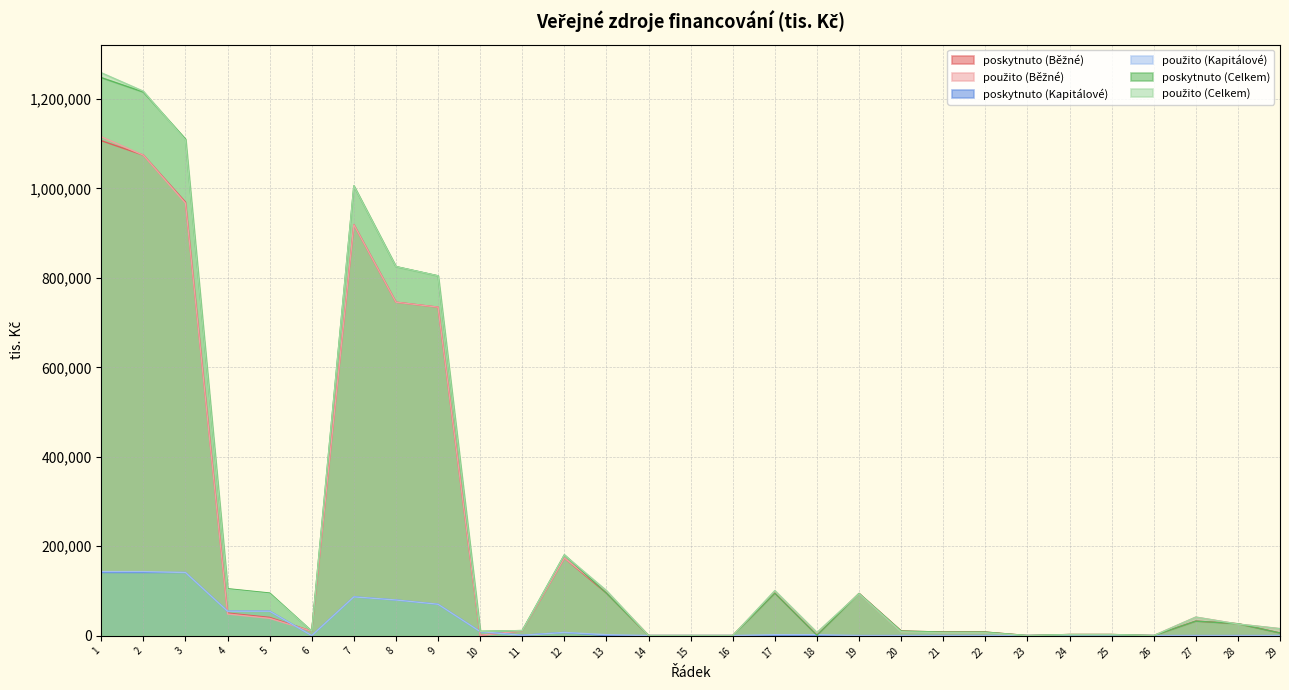

How many values in the poskytnuto (Celkem) series are below 11217?

14